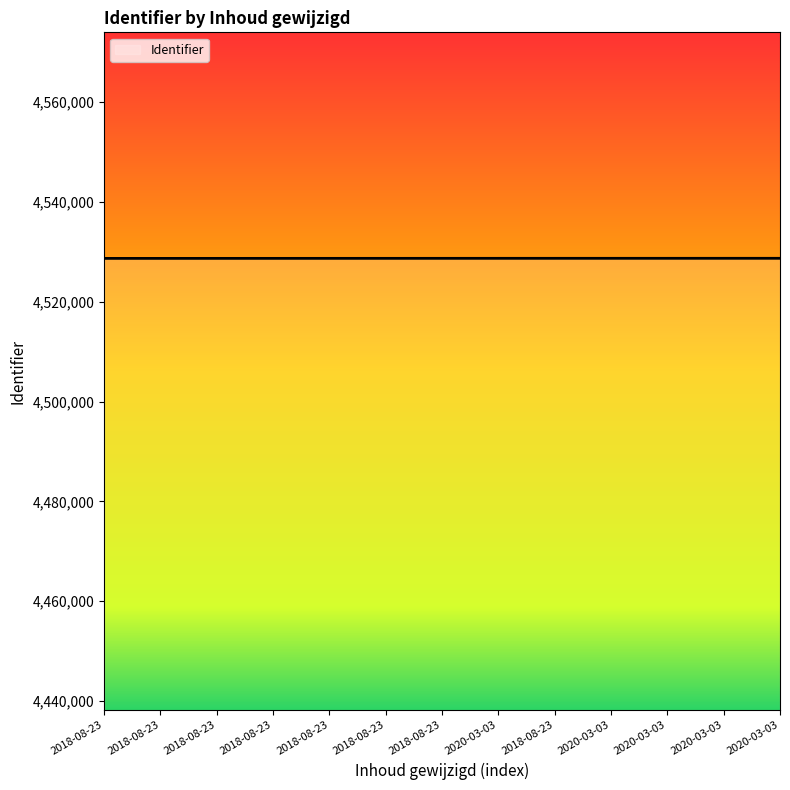

Count the number of data series in this chart.

1